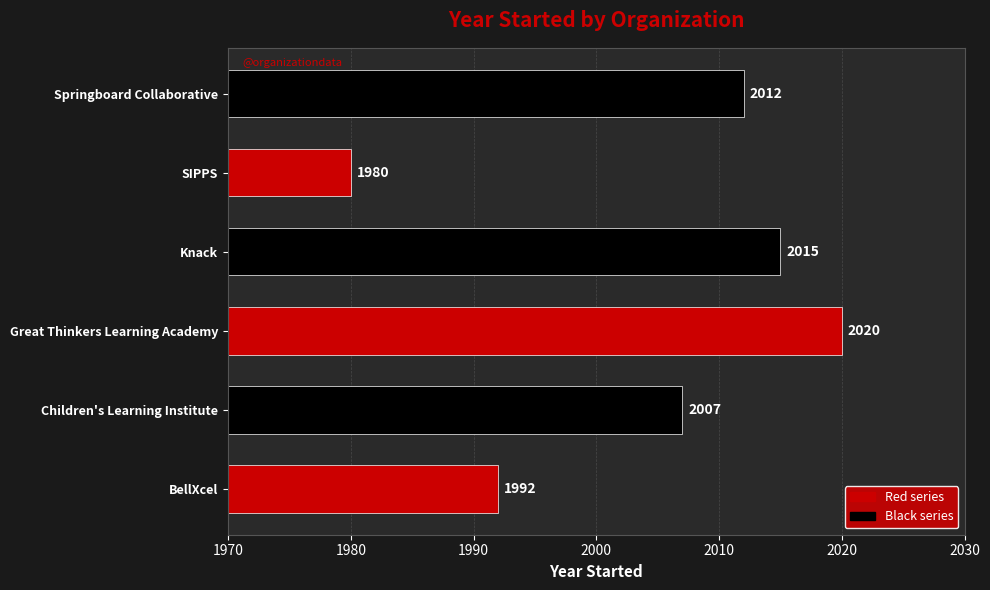

The value at BellXcel is 988. True or false?

False